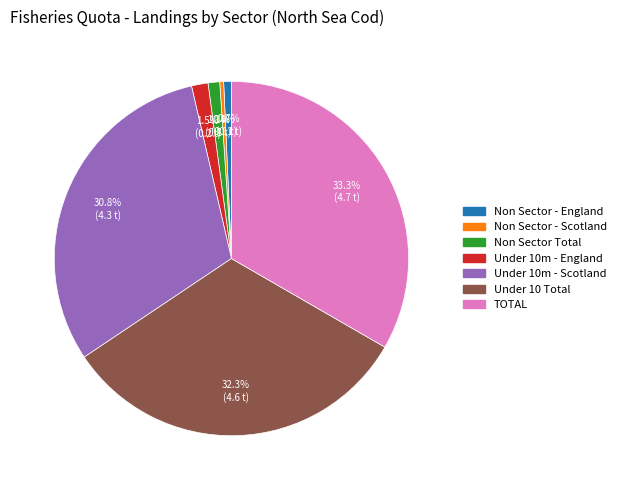

Combined, do Non Sector Total and Under 10 Total account for over 50%?

No